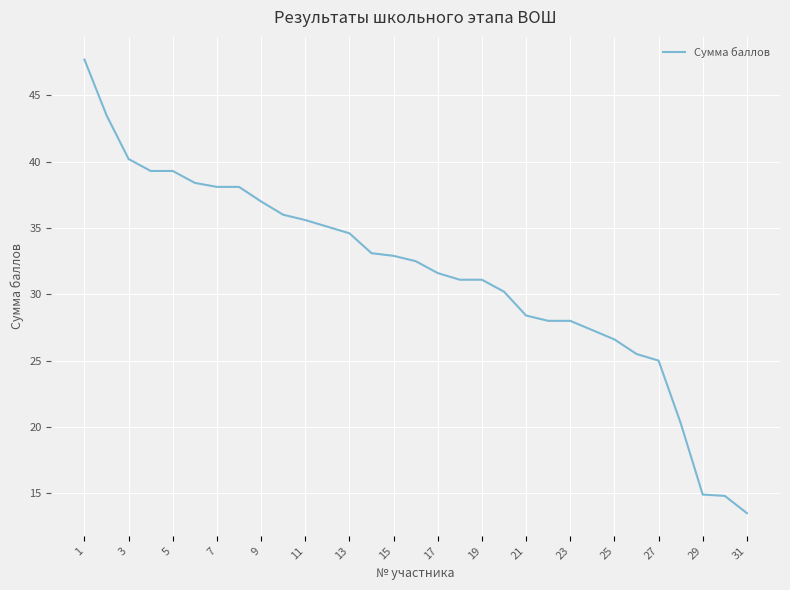

What is the difference between the maximum and second lowest values?

32.9